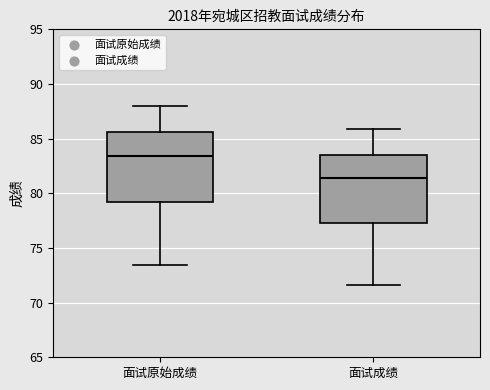

Where is the lower edge of the box for 面试成绩 on the y-axis? The values are not printed on the chart, so give them approximately, as read against the axis.

77.5